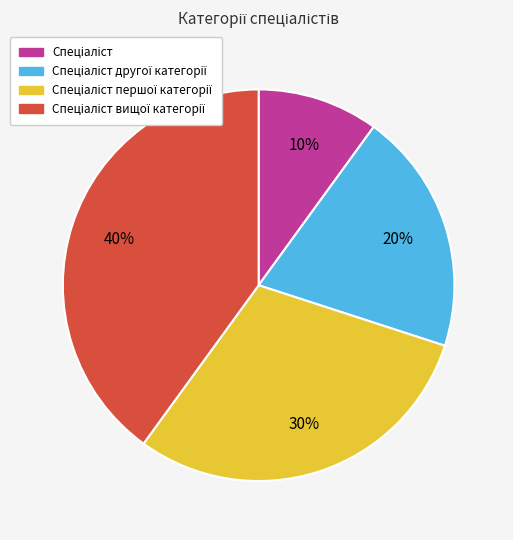

Is there a majority slice in this chart?

No